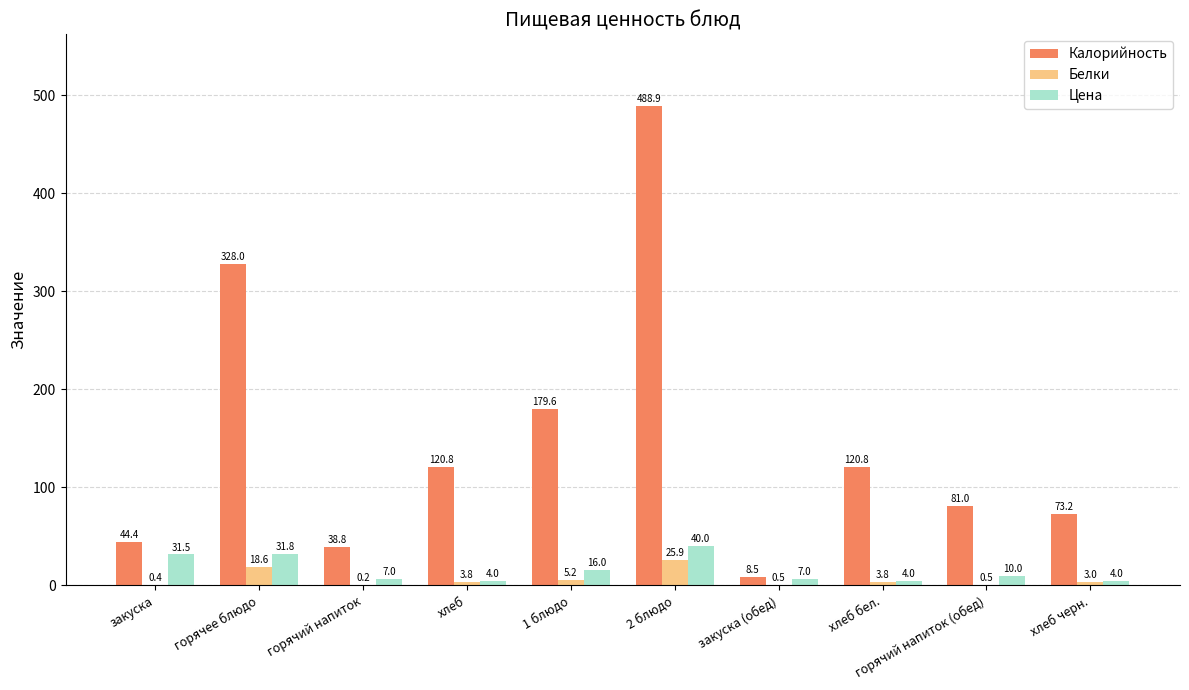

Which category has the highest value in the Цена series?

2 блюдо